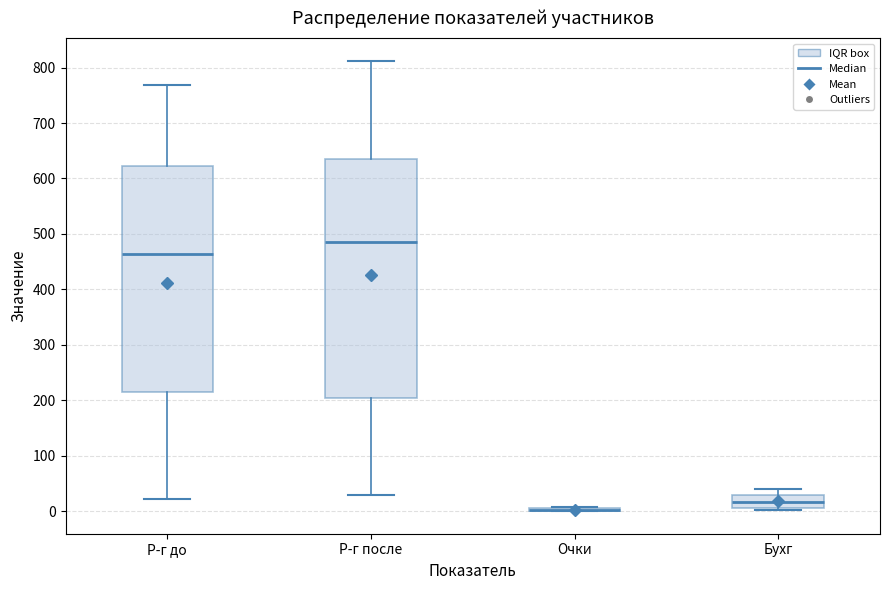

Comparing the boxes themselves (not the whiskers), which one is the tallest?

Р-г после